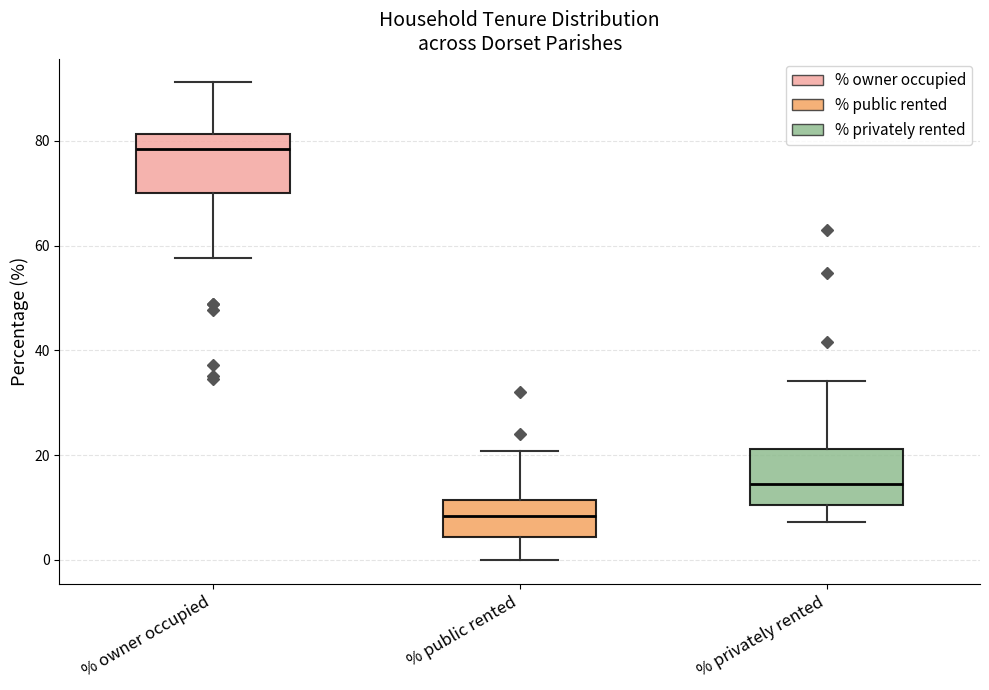

Reading left to right, transcribe this box plot: for each box, give where its median line is, the range the box spans, and where its two whiskers end, as read against the y-axis. The values are not printed on the chart, so give them approximately, as read against the axis.

% owner occupied: median 78, box 70 to 82, whiskers 58 to 92
% public rented: median 8, box 4 to 12, whiskers 0 to 20
% privately rented: median 14, box 10 to 22, whiskers 8 to 34